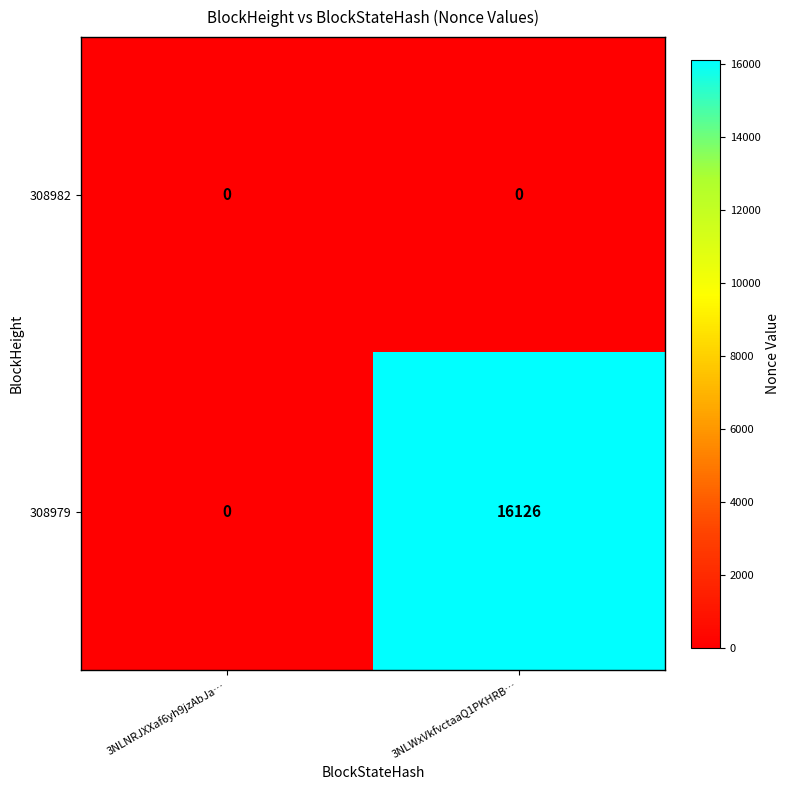

What is the maximum value shown in the chart?

16126